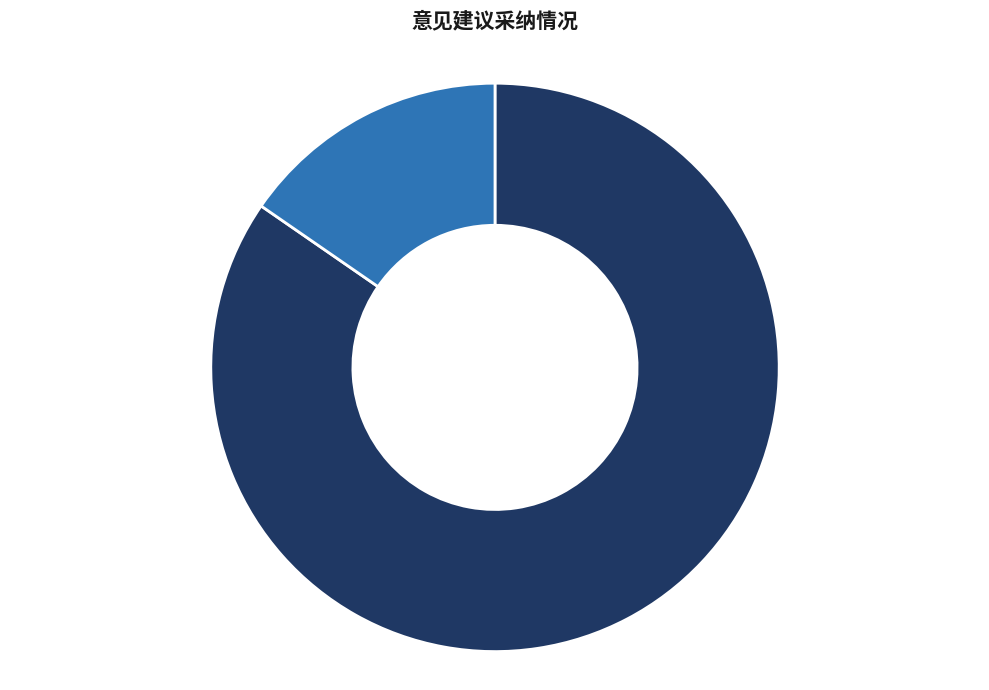

To the nearest percent, what is the average slice percentage?

50%